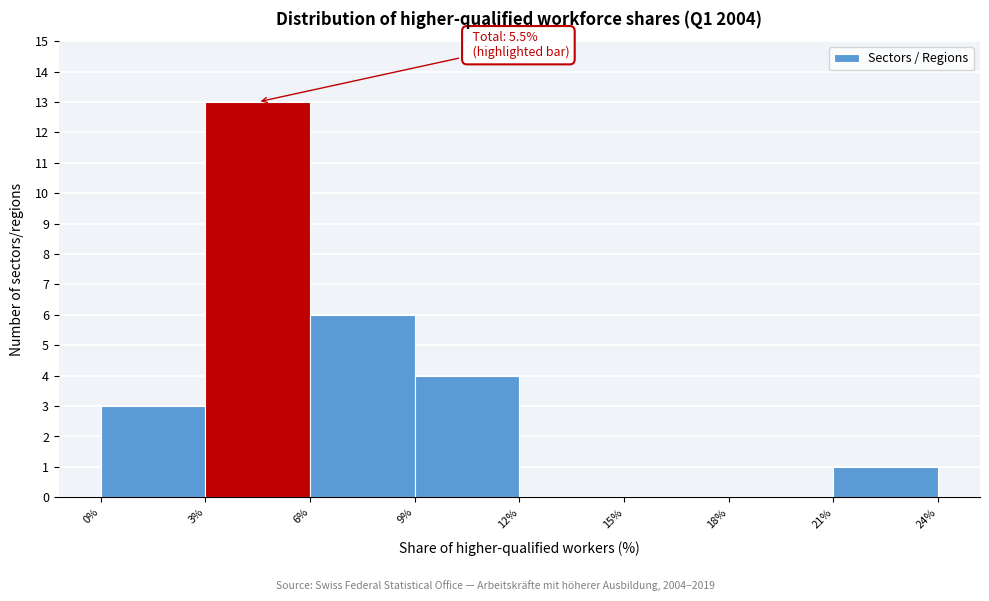

Which range on the x-axis has the tallest bar?

3% to 6%